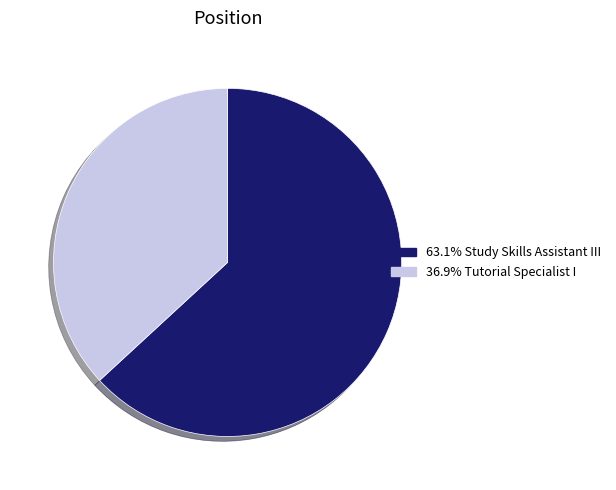

Does any single category account for the majority?

Yes